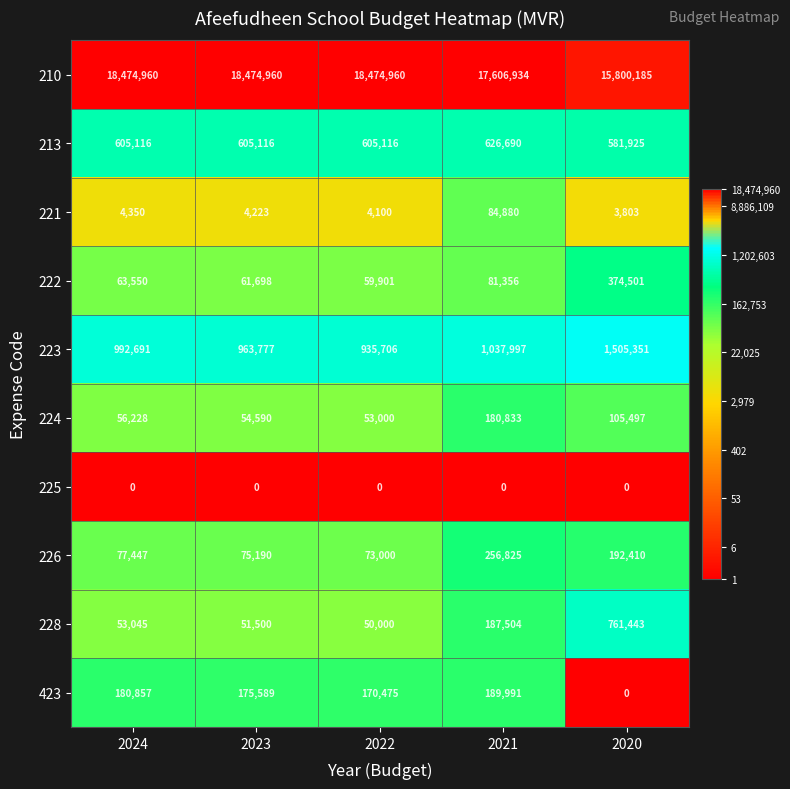

The value of 210 at 2021 is 17606934. True or false?

True